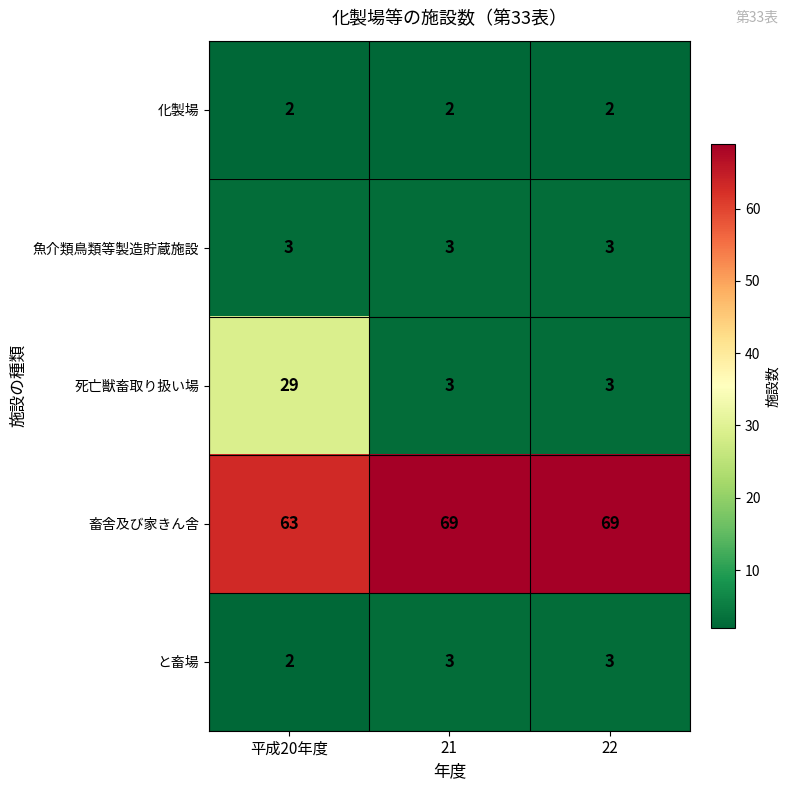

Which series has the largest total across all categories?

畜舎及び家きん舎